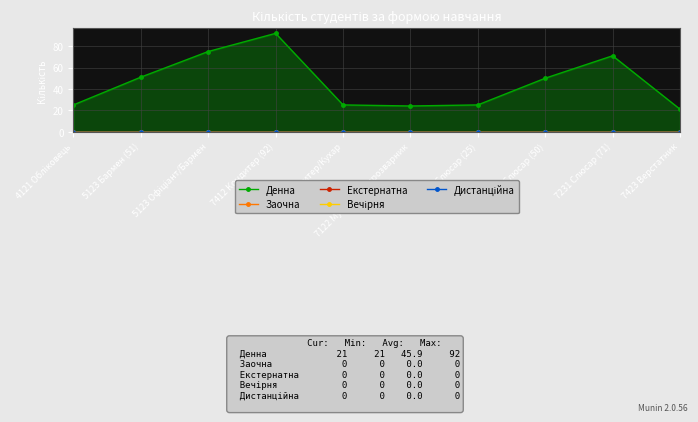

Reading left to right, what are all the values shown in this chart?

Денна: 4121 Обліковець=25	5123 Бармен (51)=51	5123 Офіціант/Бармен=75	7412 Кондитер (92)=92	7412 Кондитер/Кухар=25	7122 Муляр/Електрозварник=24	7231 Слюсар (25)=25	7231 Слюсар (50)=50	7231 Слюсар (71)=71	7423 Верстатник=21
Заочна: 4121 Обліковець=0	5123 Бармен (51)=0	5123 Офіціант/Бармен=0	7412 Кондитер (92)=0	7412 Кондитер/Кухар=0	7122 Муляр/Електрозварник=0	7231 Слюсар (25)=0	7231 Слюсар (50)=0	7231 Слюсар (71)=0	7423 Верстатник=0
Екстернатна: 4121 Обліковець=0	5123 Бармен (51)=0	5123 Офіціант/Бармен=0	7412 Кондитер (92)=0	7412 Кондитер/Кухар=0	7122 Муляр/Електрозварник=0	7231 Слюсар (25)=0	7231 Слюсар (50)=0	7231 Слюсар (71)=0	7423 Верстатник=0
Вечірня: 4121 Обліковець=0	5123 Бармен (51)=0	5123 Офіціант/Бармен=0	7412 Кондитер (92)=0	7412 Кондитер/Кухар=0	7122 Муляр/Електрозварник=0	7231 Слюсар (25)=0	7231 Слюсар (50)=0	7231 Слюсар (71)=0	7423 Верстатник=0
Дистанційна: 4121 Обліковець=0	5123 Бармен (51)=0	5123 Офіціант/Бармен=0	7412 Кондитер (92)=0	7412 Кондитер/Кухар=0	7122 Муляр/Електрозварник=0	7231 Слюсар (25)=0	7231 Слюсар (50)=0	7231 Слюсар (71)=0	7423 Верстатник=0